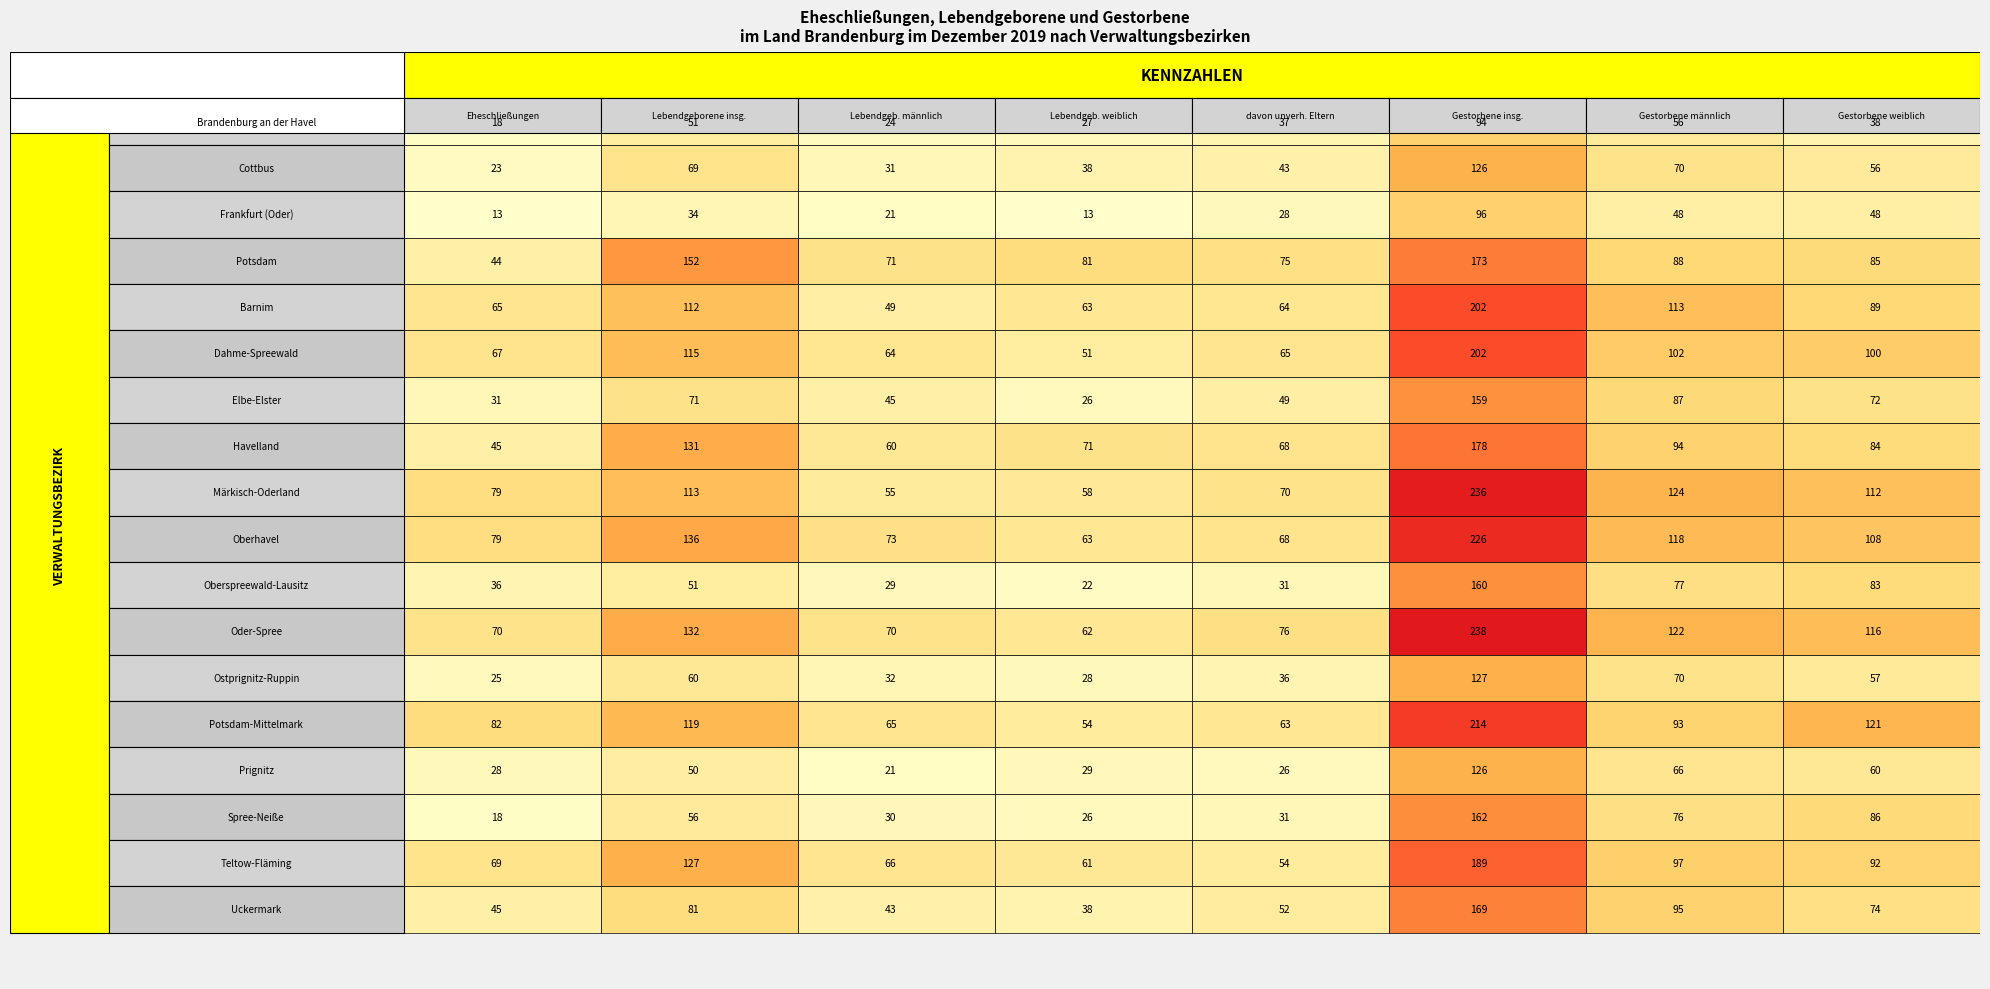

Reading left to right, list all the values displayed in this chart.

Brandenburg an der Havel: 0=18	1=51	2=24	3=27	4=37	5=94	6=56	7=38
Cottbus: 0=23	1=69	2=31	3=38	4=43	5=126	6=70	7=56
Frankfurt (Oder): 0=13	1=34	2=21	3=13	4=28	5=96	6=48	7=48
Potsdam: 0=44	1=152	2=71	3=81	4=75	5=173	6=88	7=85
Barnim: 0=65	1=112	2=49	3=63	4=64	5=202	6=113	7=89
Dahme-Spreewald: 0=67	1=115	2=64	3=51	4=65	5=202	6=102	7=100
Elbe-Elster: 0=31	1=71	2=45	3=26	4=49	5=159	6=87	7=72
Havelland: 0=45	1=131	2=60	3=71	4=68	5=178	6=94	7=84
Märkisch-Oderland: 0=79	1=113	2=55	3=58	4=70	5=236	6=124	7=112
Oberhavel: 0=79	1=136	2=73	3=63	4=68	5=226	6=118	7=108
Oberspreewald-Lausitz: 0=36	1=51	2=29	3=22	4=31	5=160	6=77	7=83
Oder-Spree: 0=70	1=132	2=70	3=62	4=76	5=238	6=122	7=116
Ostprignitz-Ruppin: 0=25	1=60	2=32	3=28	4=36	5=127	6=70	7=57
Potsdam-Mittelmark: 0=82	1=119	2=65	3=54	4=63	5=214	6=93	7=121
Prignitz: 0=28	1=50	2=21	3=29	4=26	5=126	6=66	7=60
Spree-Neiße: 0=18	1=56	2=30	3=26	4=31	5=162	6=76	7=86
Teltow-Fläming: 0=69	1=127	2=66	3=61	4=54	5=189	6=97	7=92
Uckermark: 0=45	1=81	2=43	3=38	4=52	5=169	6=95	7=74